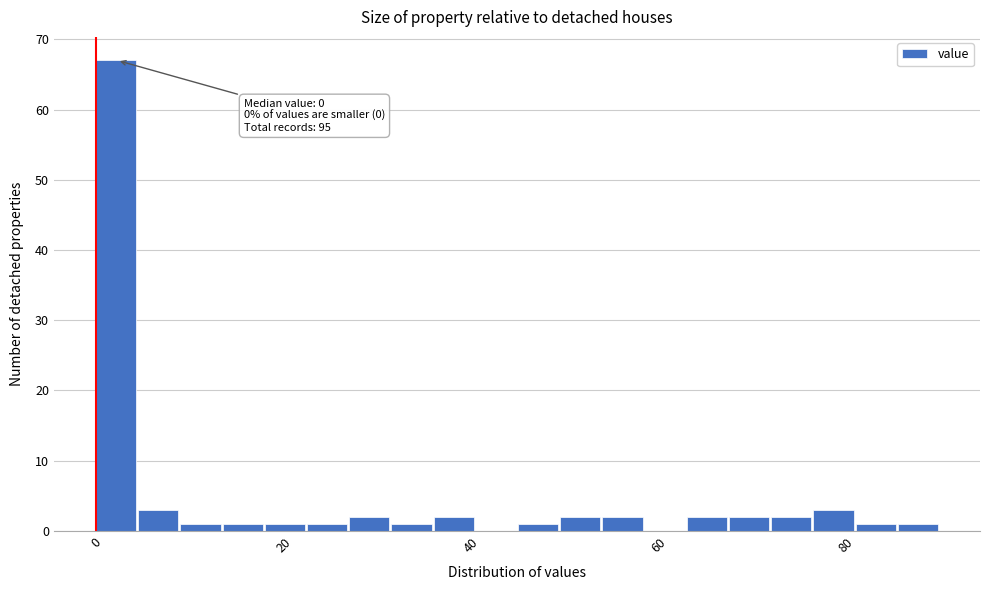

Read against the x-axis, roughly where is the centre of the tallest bar?

2